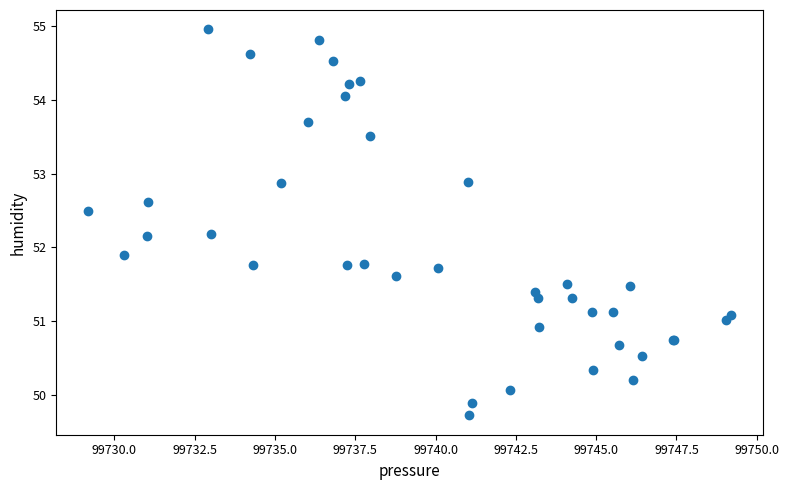

What Y value in the scatter plot is closest to 52?

51.9